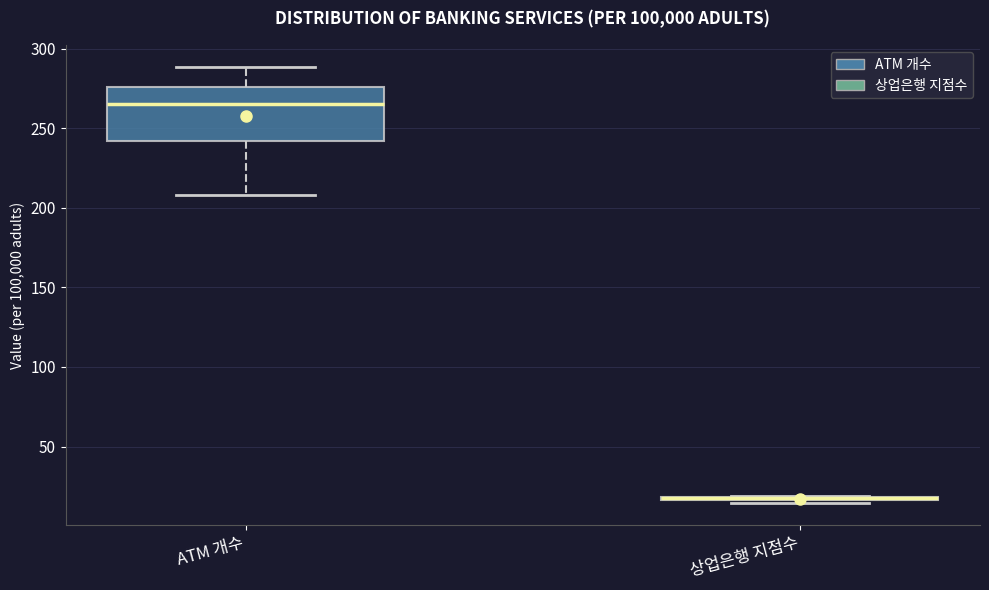

Where is the upper edge of the box for 상업은행 지점수 on the y-axis? The values are not printed on the chart, so give them approximately, as read against the axis.

20